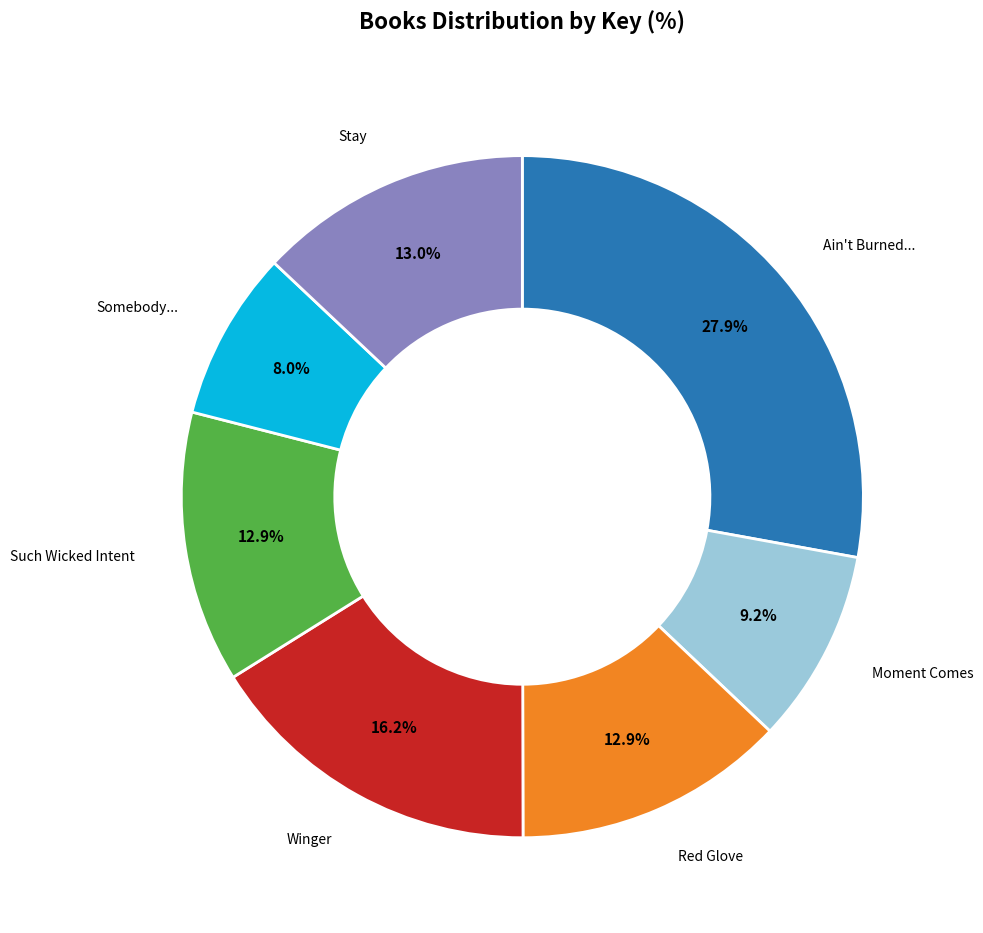

Is there any slice that represents more than half of the pie?

No